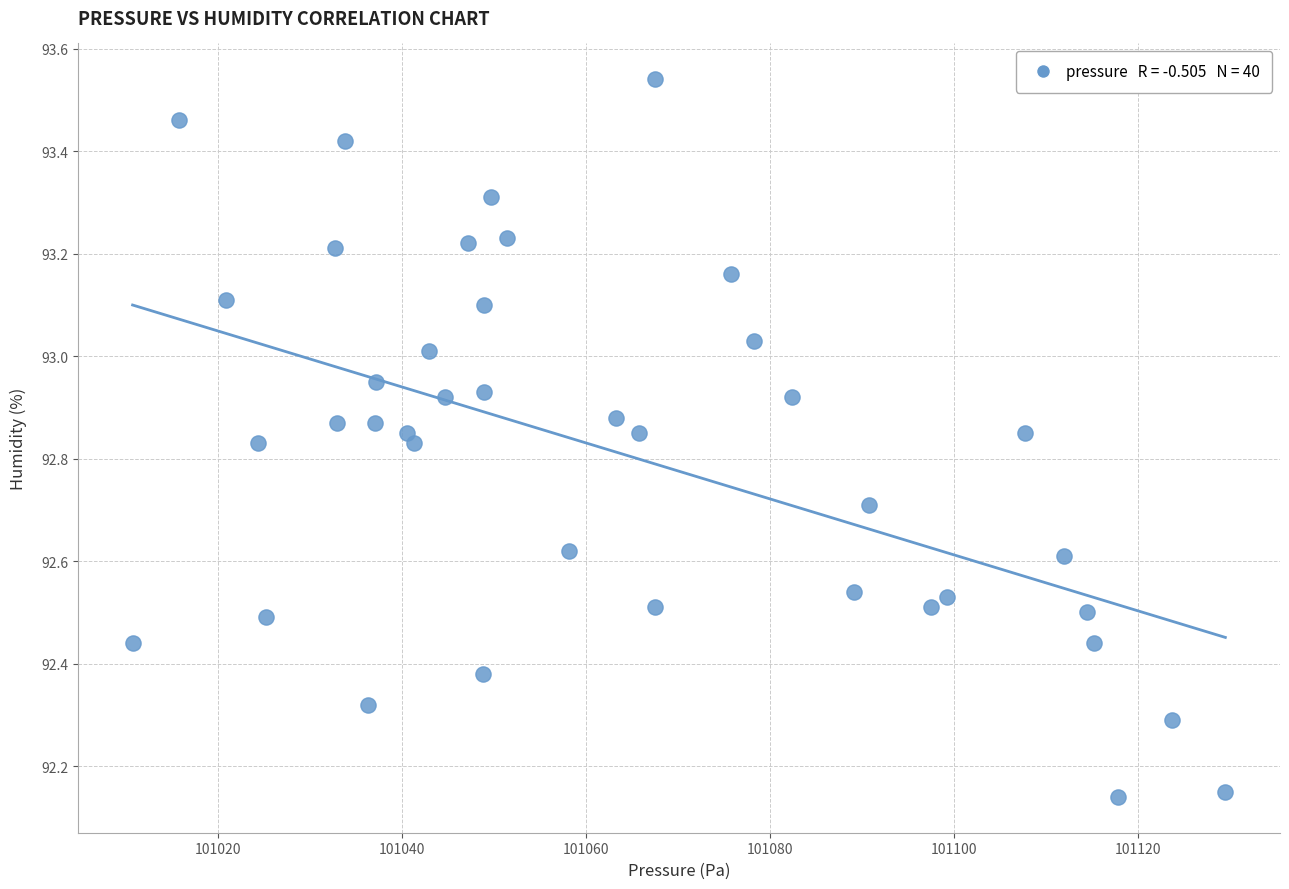

What is the range of Y values (max minus min)?

1.4